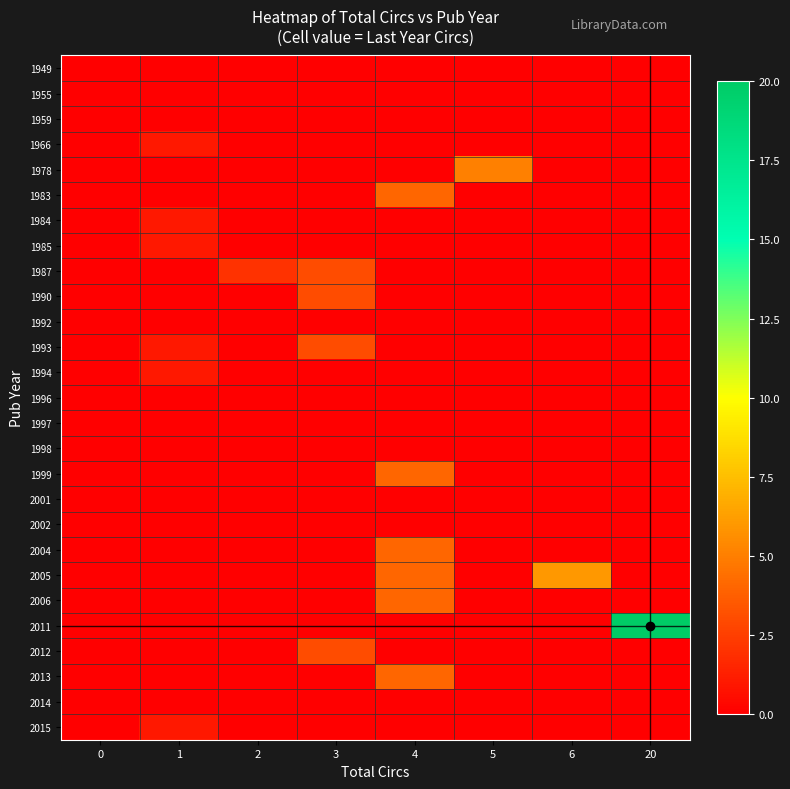

Rank the series at 0 from lowest to highest value.

1949, 1955, 1959, 1966, 1978, 1983, 1984, 1985, 1987, 1990, 1992, 1993, 1994, 1996, 1997, 1998, 1999, 2001, 2002, 2004, 2005, 2006, 2011, 2012, 2013, 2014, 2015